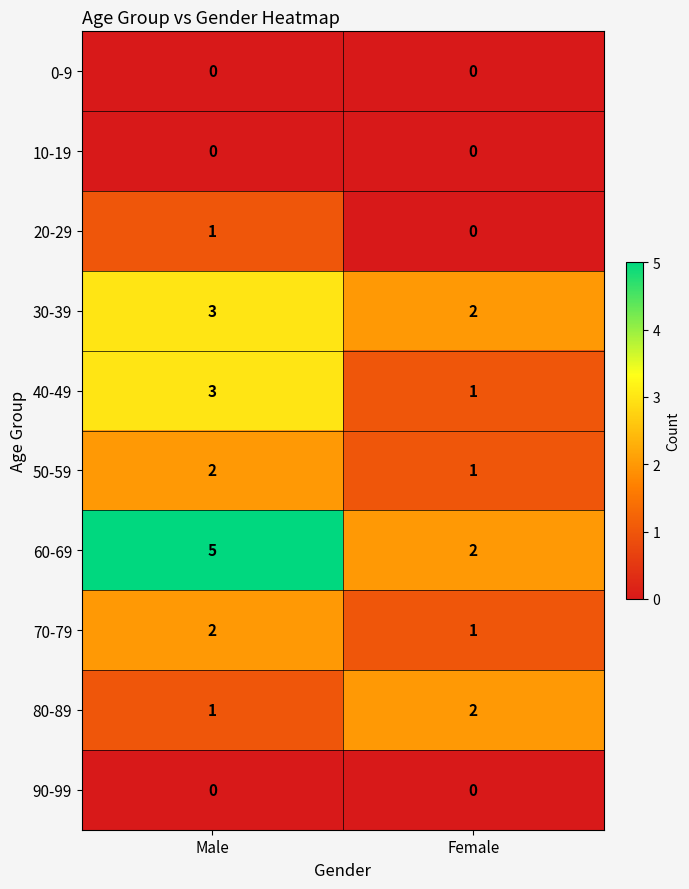

Reading left to right, list all the values displayed in this chart.

0-9: Male=0	Female=0
10-19: Male=0	Female=0
20-29: Male=1	Female=0
30-39: Male=3	Female=2
40-49: Male=3	Female=1
50-59: Male=2	Female=1
60-69: Male=5	Female=2
70-79: Male=2	Female=1
80-89: Male=1	Female=2
90-99: Male=0	Female=0